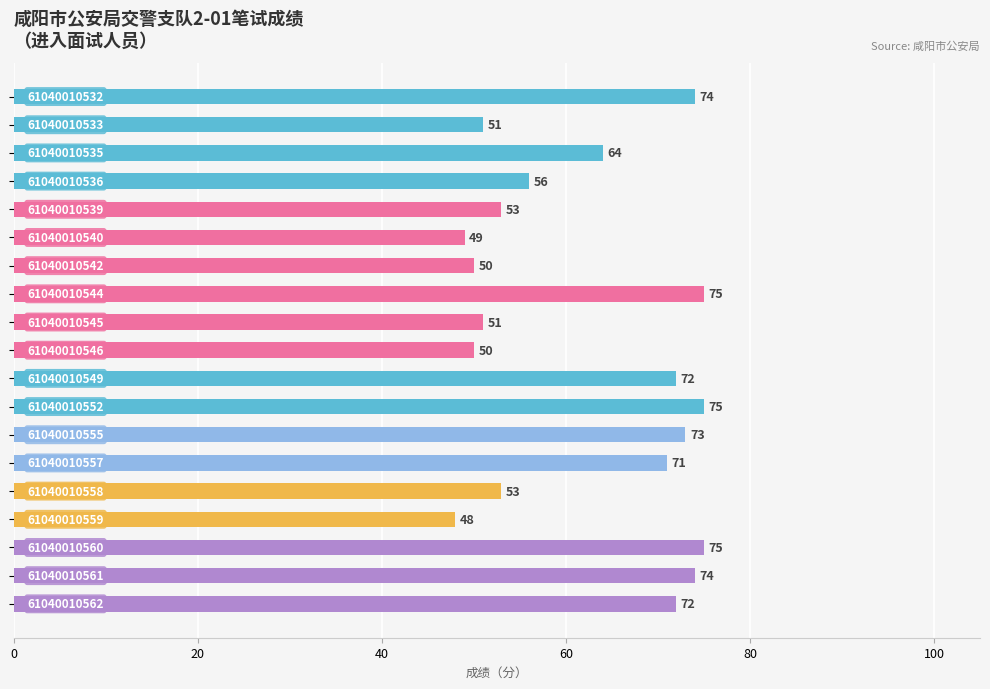

What is the value of the 18th bar from the top?

74